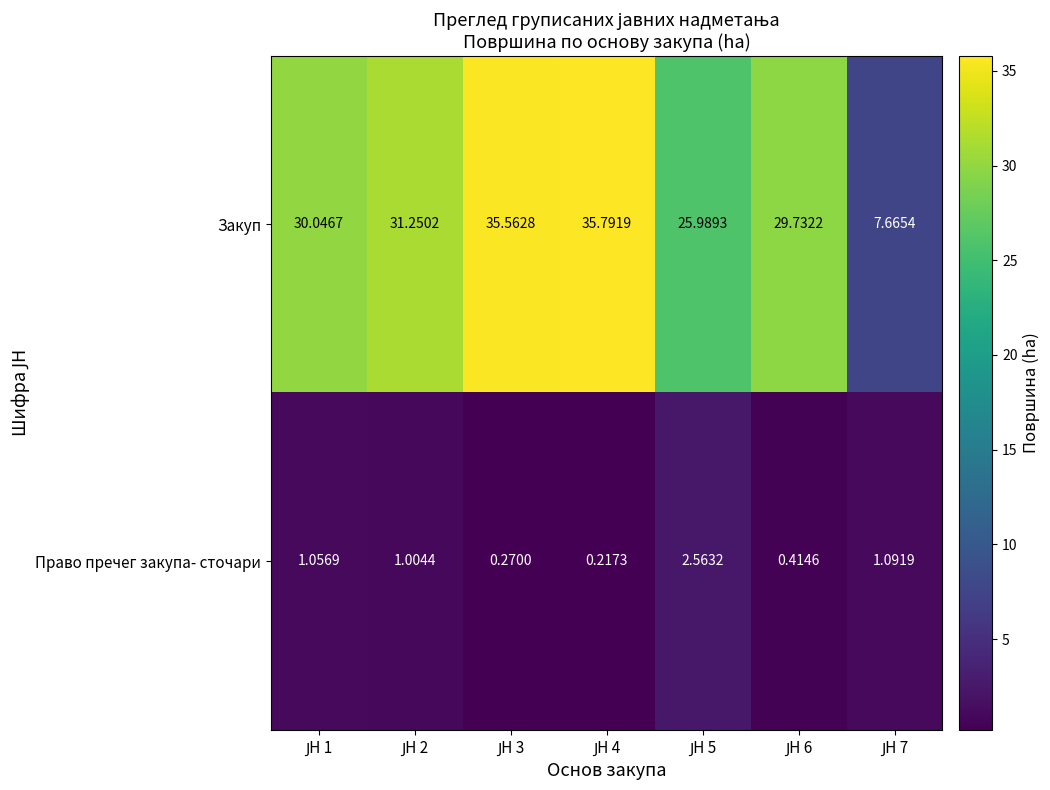

At how many categories does at least one series exceed 9?

6